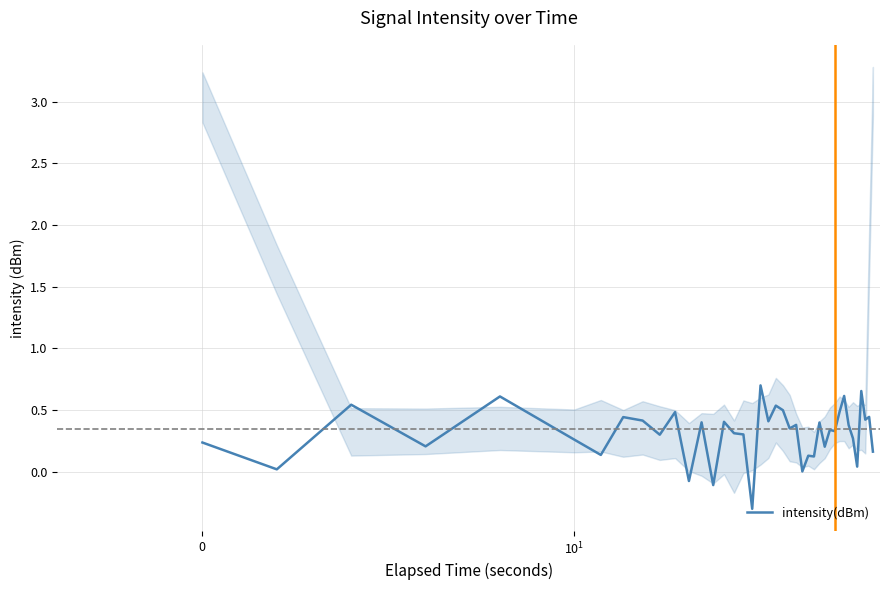

What is the greatest value displayed?

0.7